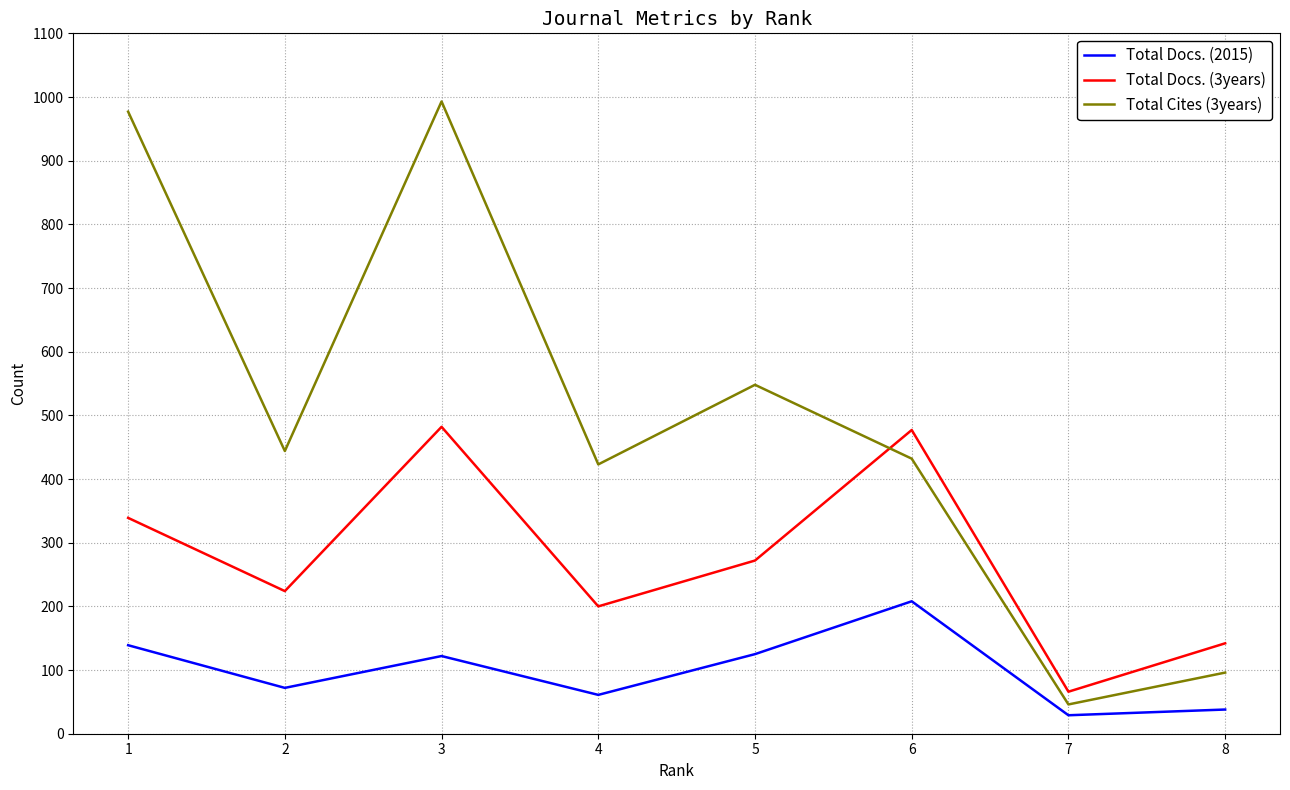

In Total Docs. (2015), how many points are higher than both neighbors (excluding endpoints)?

2